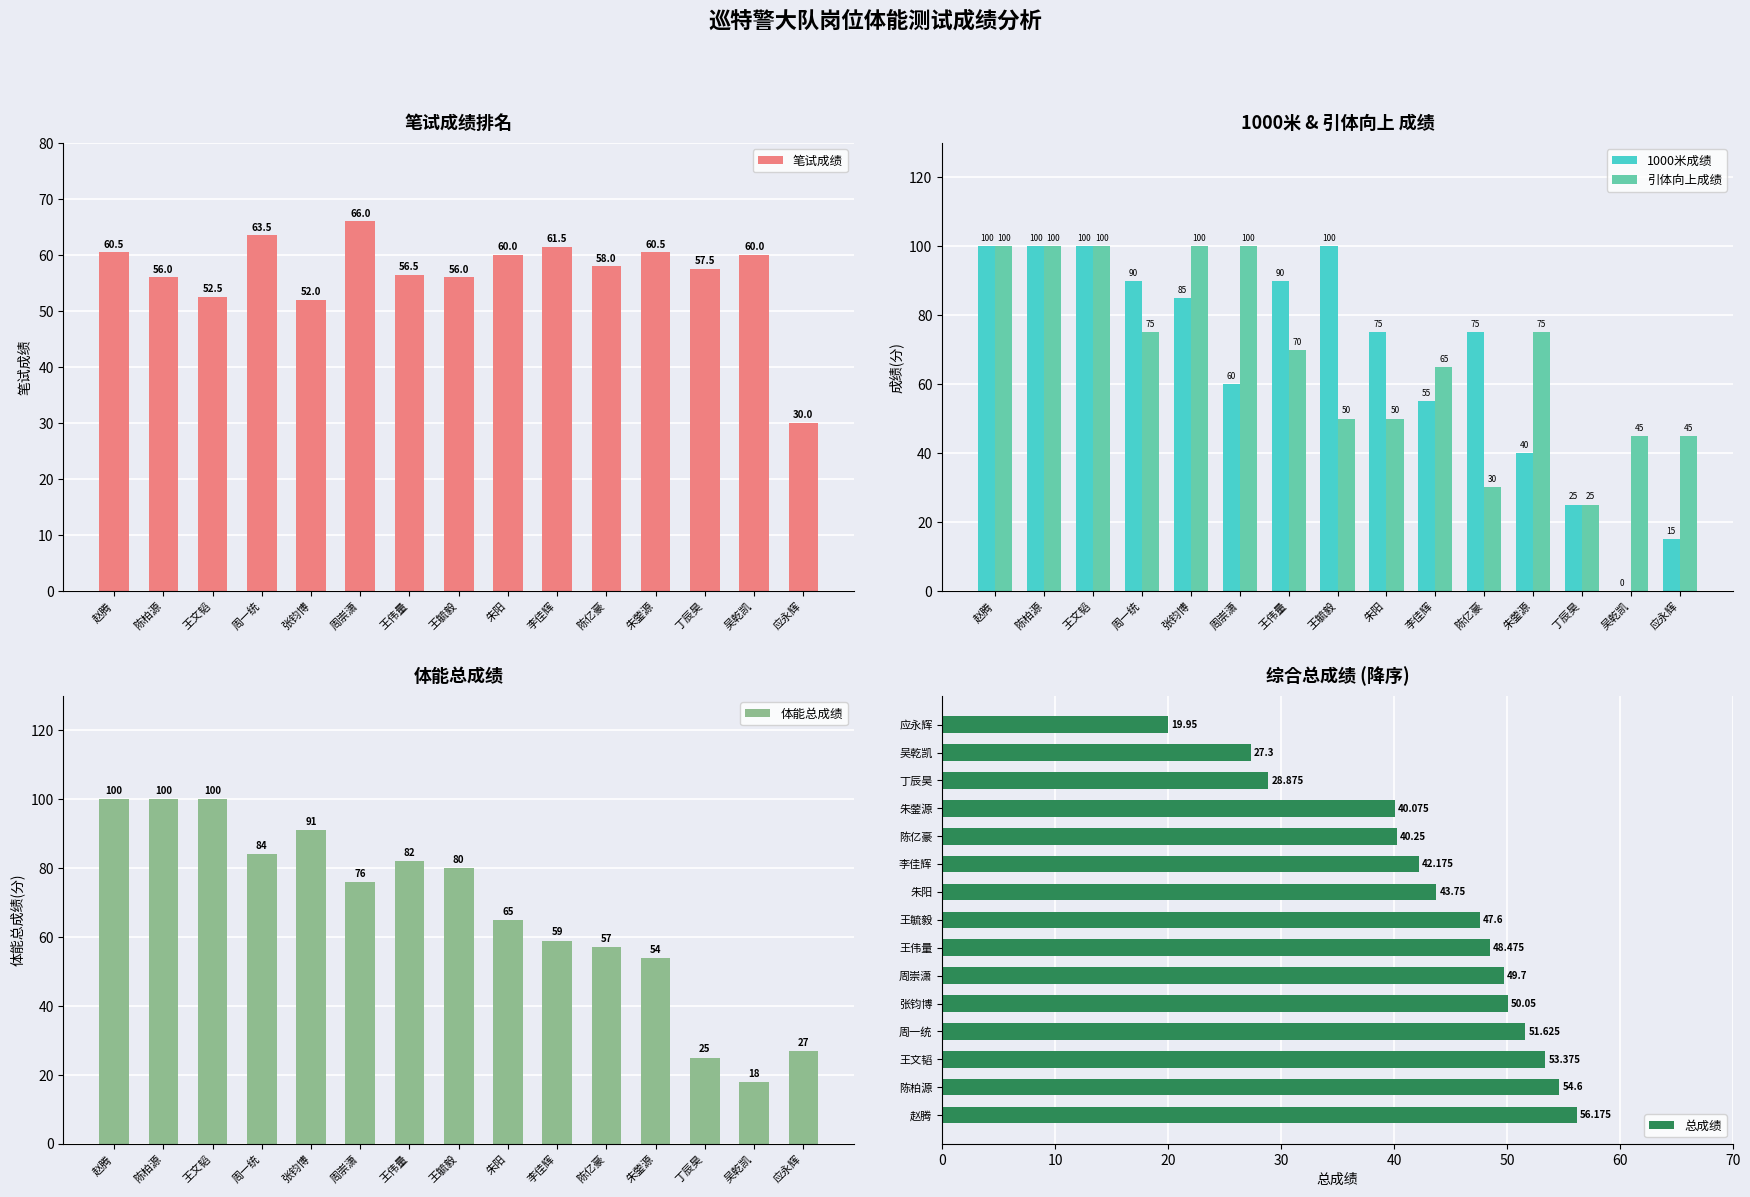

Reading left to right, transcribe all the data shown in this chart.

笔试成绩: 赵腾=60.5	陈柏源=56.0	王文韬=52.5	周一统=63.5	张钧博=52.0	周崇潇=66.0	王伟量=56.5	王毓毅=56.0	朱阳=60.0	李佳辉=61.5	陈亿豪=58.0	朱蓥源=60.5	丁辰昊=57.5	吴乾凯=60.0	应永辉=30.0
1000米成绩: 赵腾=100.0	陈柏源=100.0	王文韬=100.0	周一统=90.0	张钧博=85.0	周崇潇=60.0	王伟量=90.0	王毓毅=100.0	朱阳=75.0	李佳辉=55.0	陈亿豪=75.0	朱蓥源=40.0	丁辰昊=25.0	吴乾凯=0.0	应永辉=15.0
引体向上成绩: 赵腾=100.0	陈柏源=100.0	王文韬=100.0	周一统=75.0	张钧博=100.0	周崇潇=100.0	王伟量=70.0	王毓毅=50.0	朱阳=50.0	李佳辉=65.0	陈亿豪=30.0	朱蓥源=75.0	丁辰昊=25.0	吴乾凯=45.0	应永辉=45.0
体能总成绩: 赵腾=100.0	陈柏源=100.0	王文韬=100.0	周一统=84.0	张钧博=91.0	周崇潇=76.0	王伟量=82.0	王毓毅=80.0	朱阳=65.0	李佳辉=59.0	陈亿豪=57.0	朱蓥源=54.0	丁辰昊=25.0	吴乾凯=18.0	应永辉=27.0
总成绩: 赵腾=56.2	陈柏源=54.6	王文韬=53.4	周一统=51.6	张钧博=50.0	周崇潇=49.7	王伟量=48.5	王毓毅=47.6	朱阳=43.8	李佳辉=42.2	陈亿豪=40.2	朱蓥源=40.1	丁辰昊=28.9	吴乾凯=27.3	应永辉=19.9